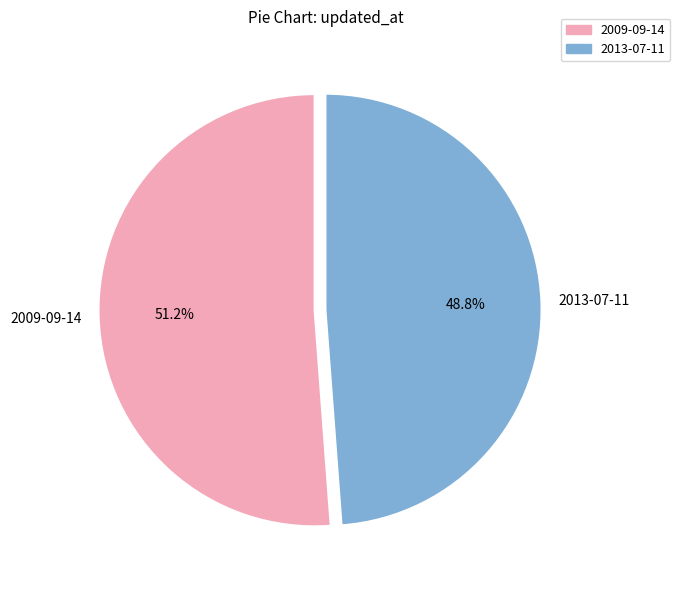

Do 2009-09-14 and 2013-07-11 together represent more than half of the pie?

Yes